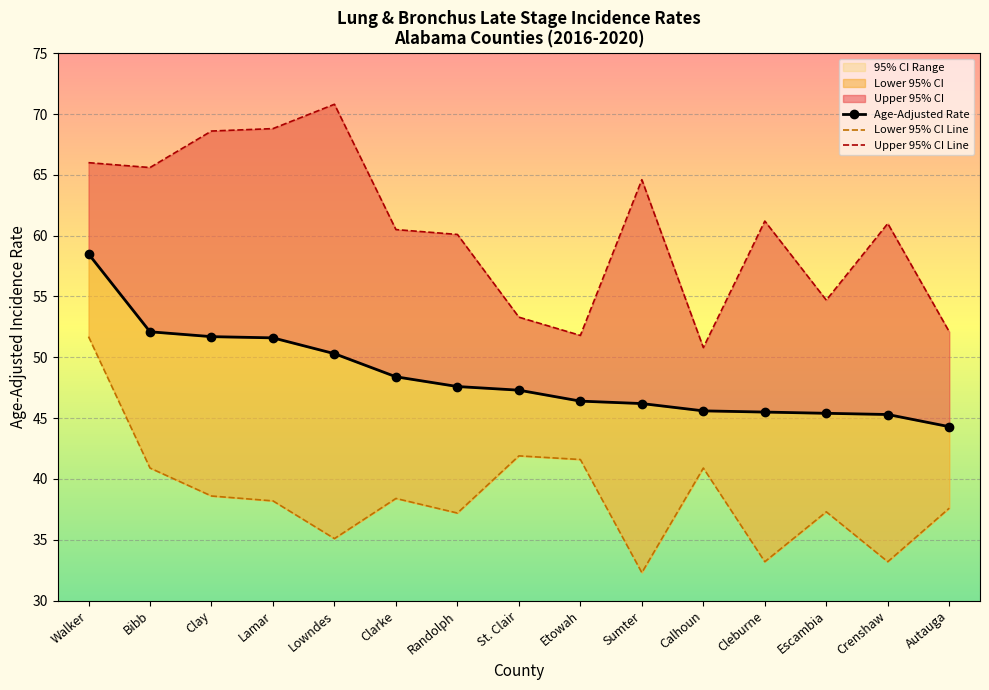

What is the average value of the Age-Adjusted Rate series?

48.4